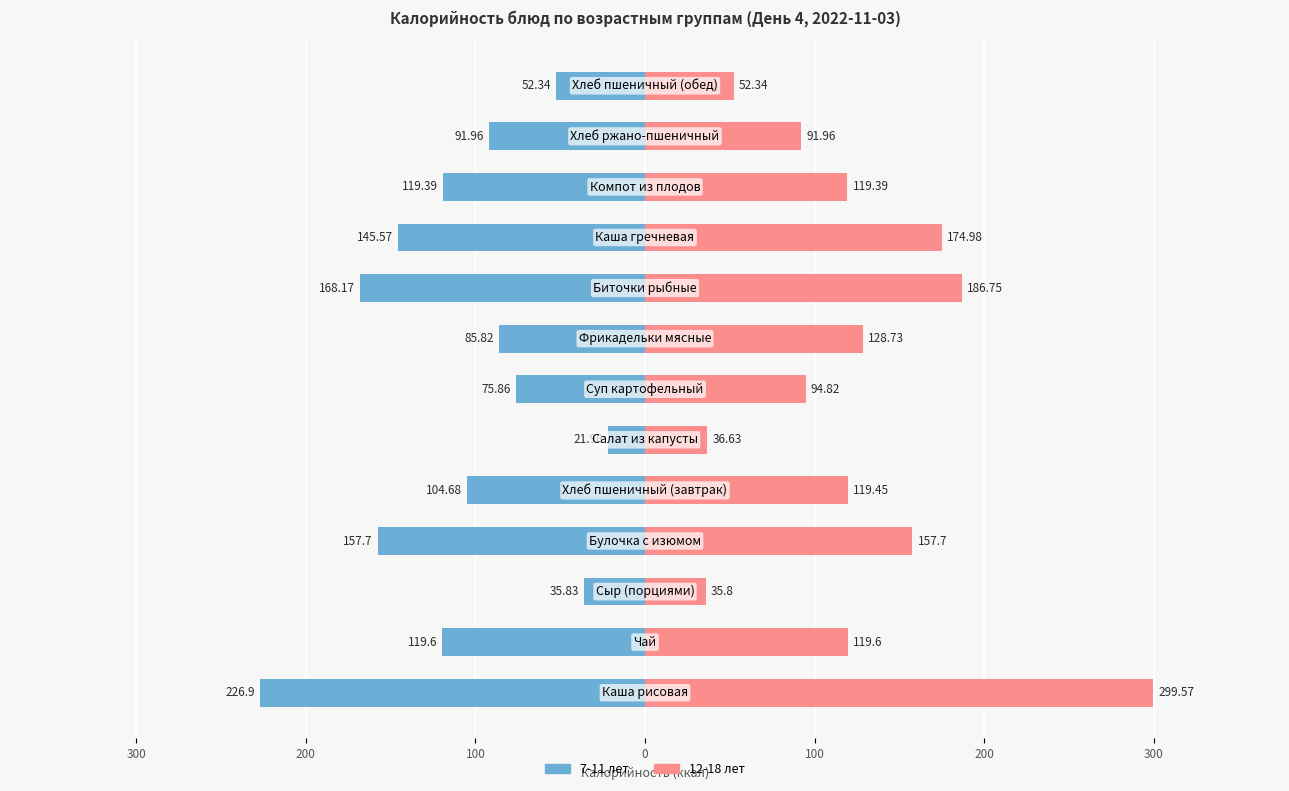

Between 300 and 0, which series saw the biggest shift?

7-11 лет